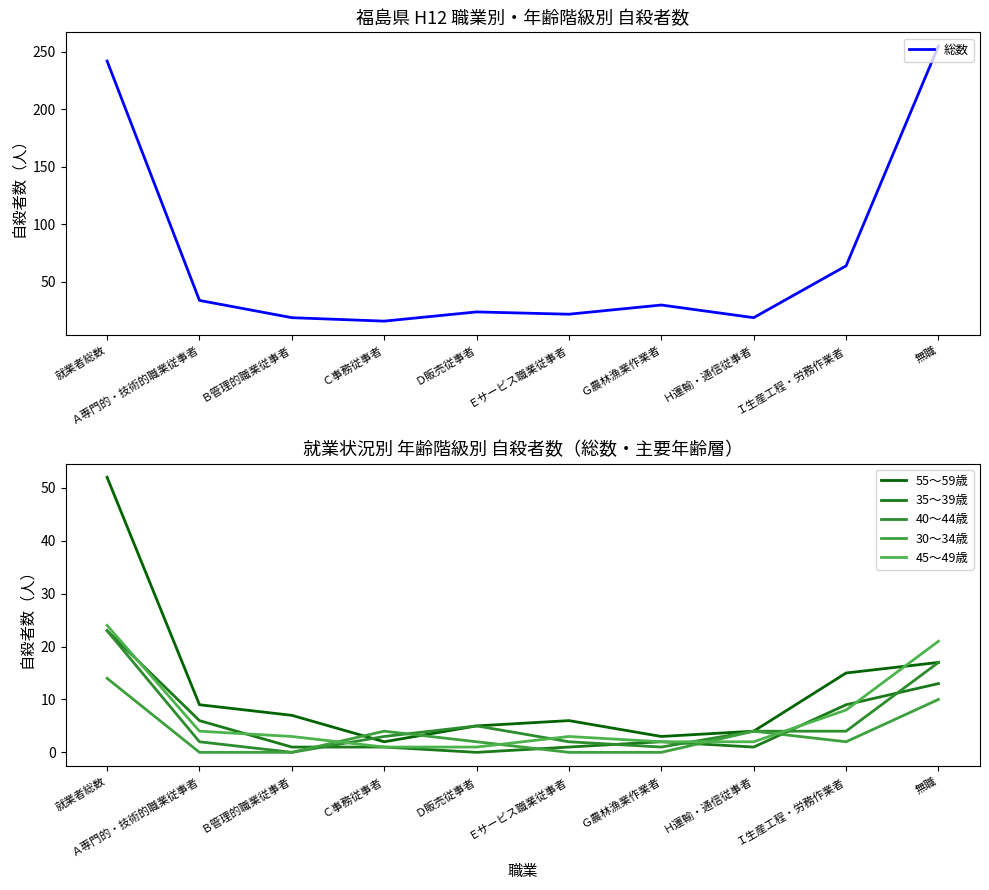

What is the maximum value shown in the chart?

255